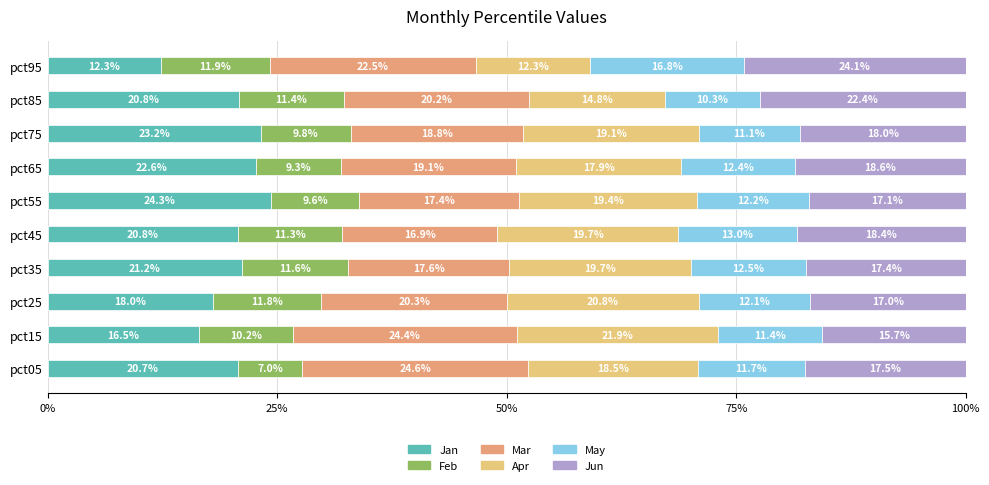

What is the total value across all series at pct05?

100.0